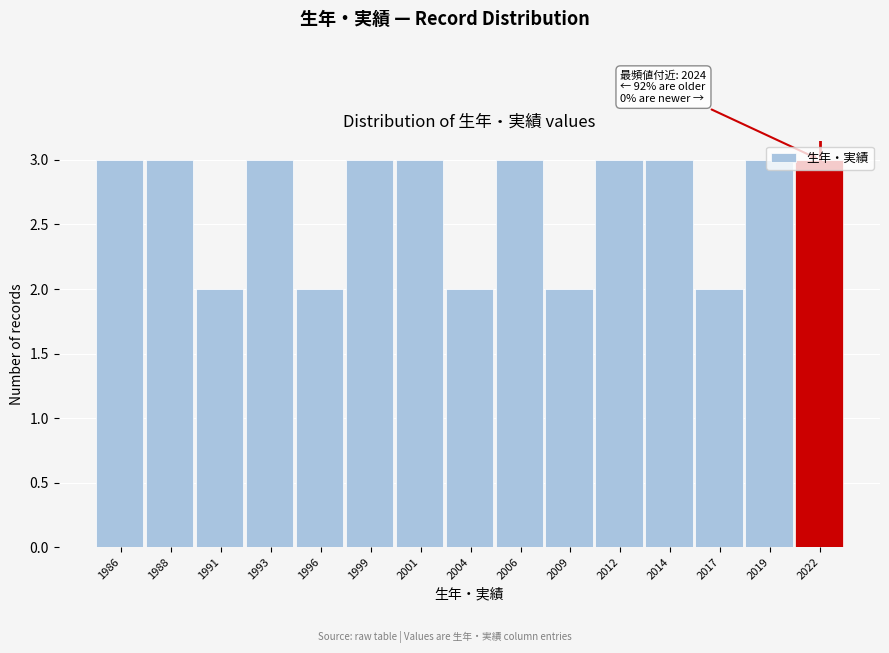

What is the maximum value shown in the chart?

3